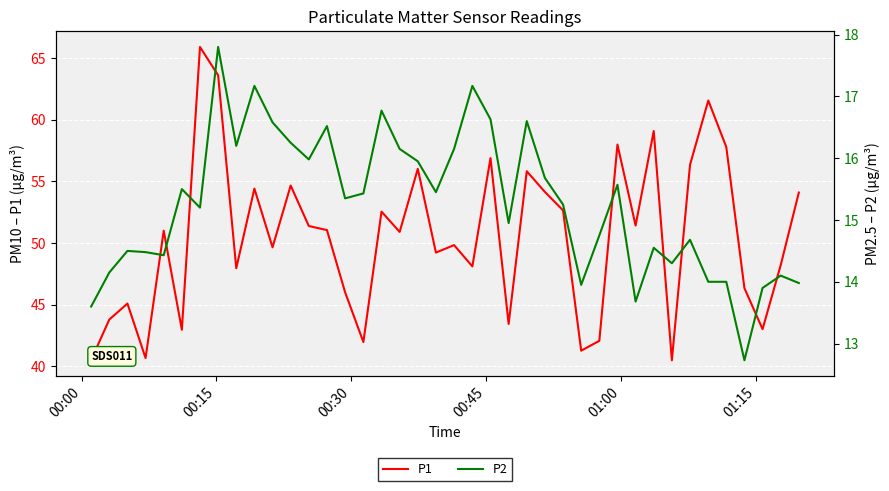

What is the difference between the maximum and minimum values in the P1 series?

25.5